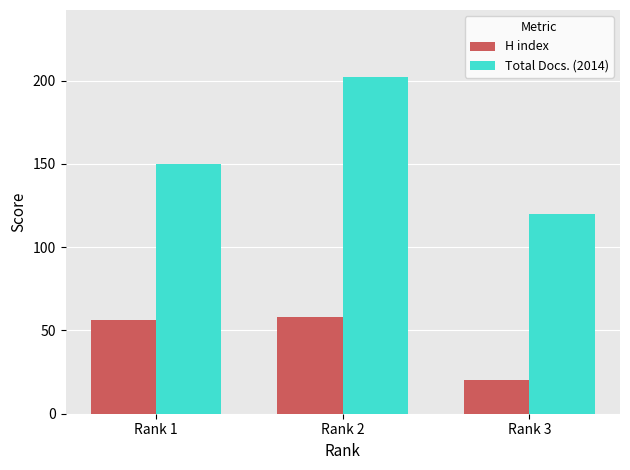

How many values in the Total Docs. (2014) series are below 150?

1